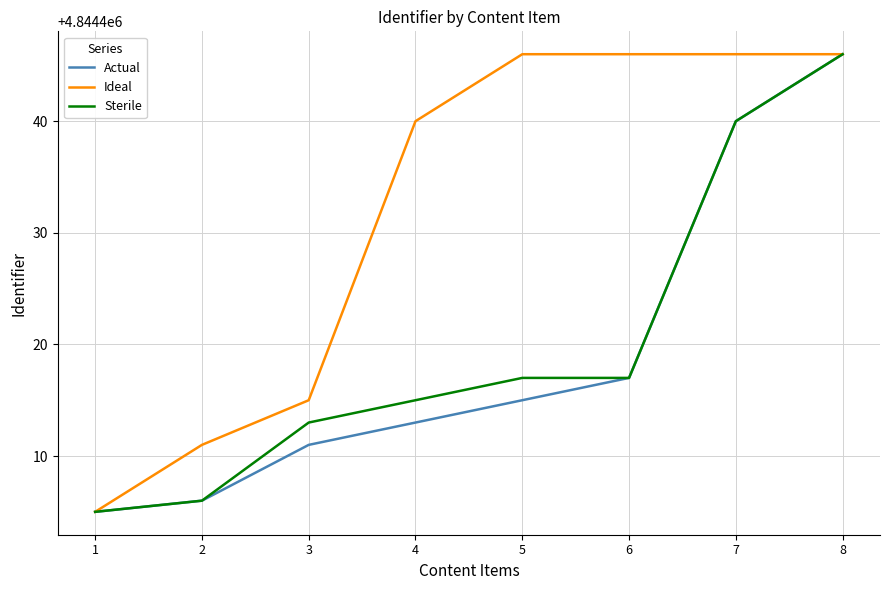

Does the chart have visible grid lines?

Yes